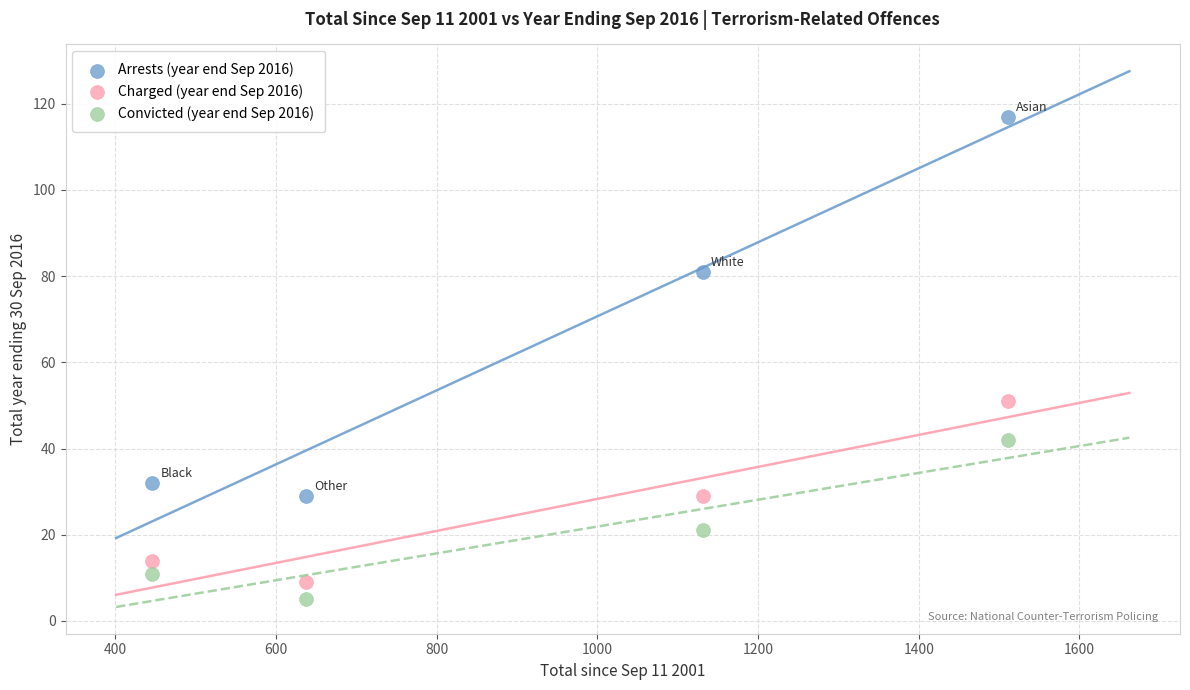

Which series contains the lowest Y value?

Convicted (year end Sep 2016)